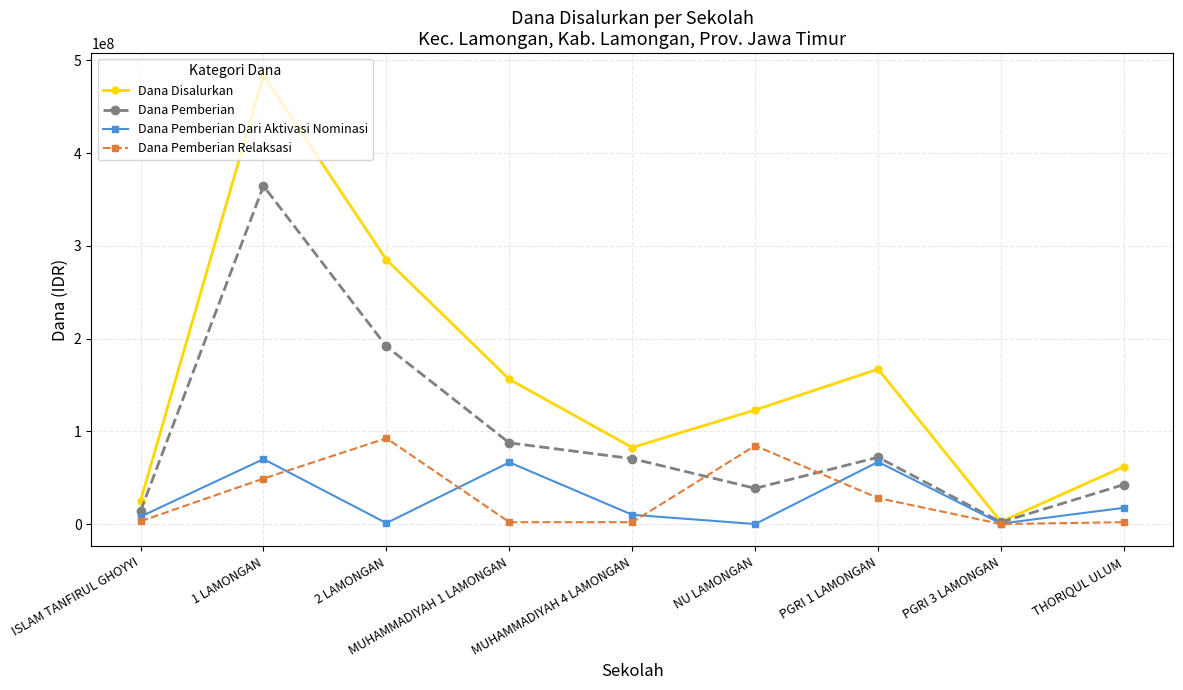

Which series has the widest spread of values?

Dana Disalurkan